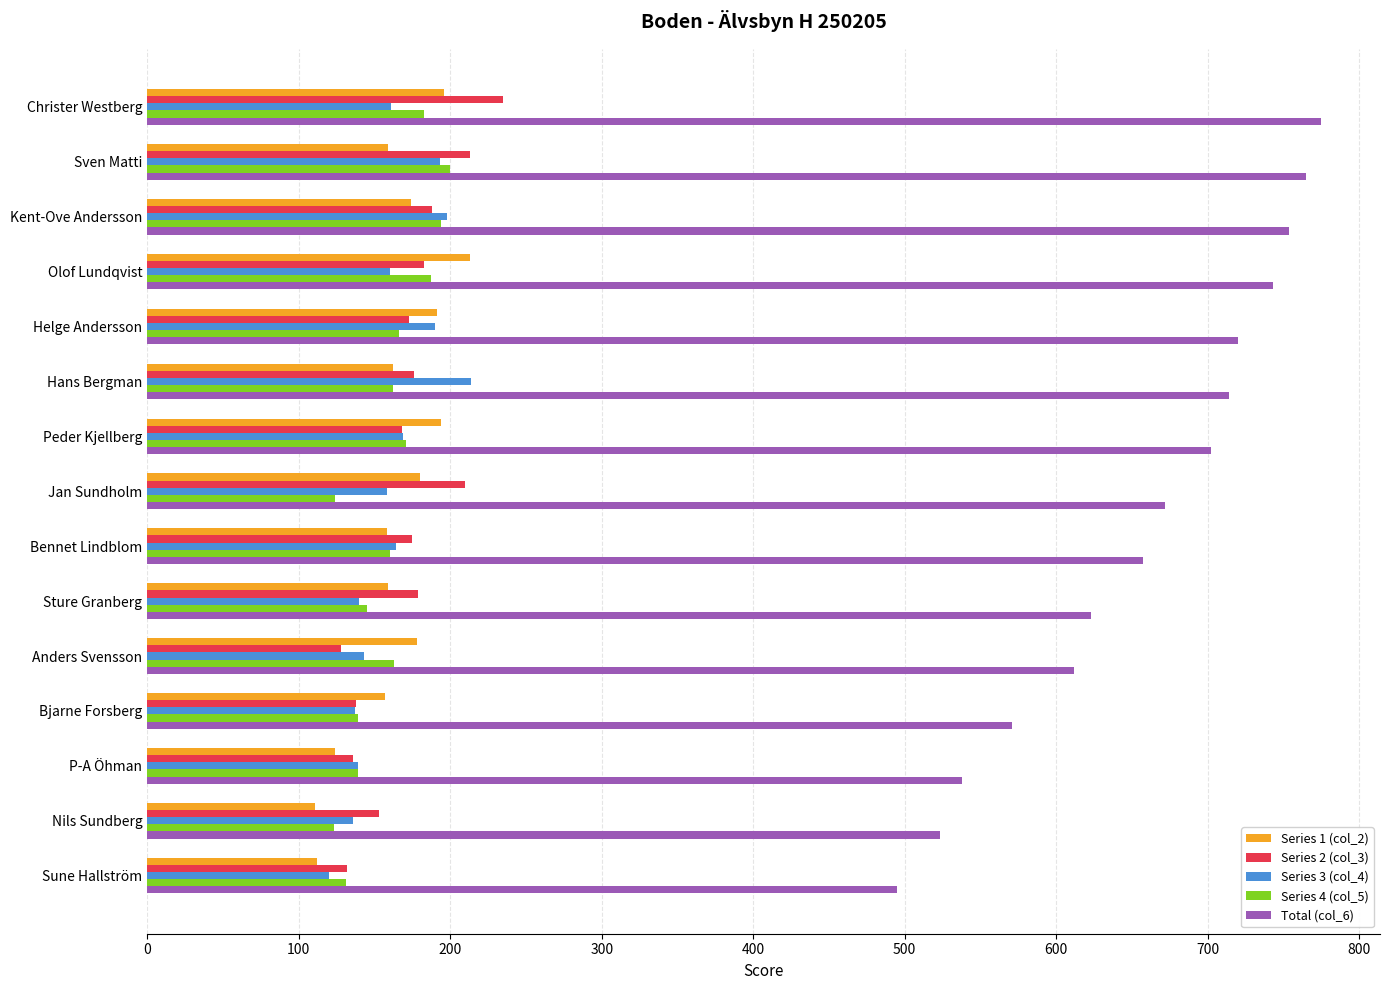

The Series 1 (col_2) series shows 157 at Bjarne Forsberg. True or false?

True